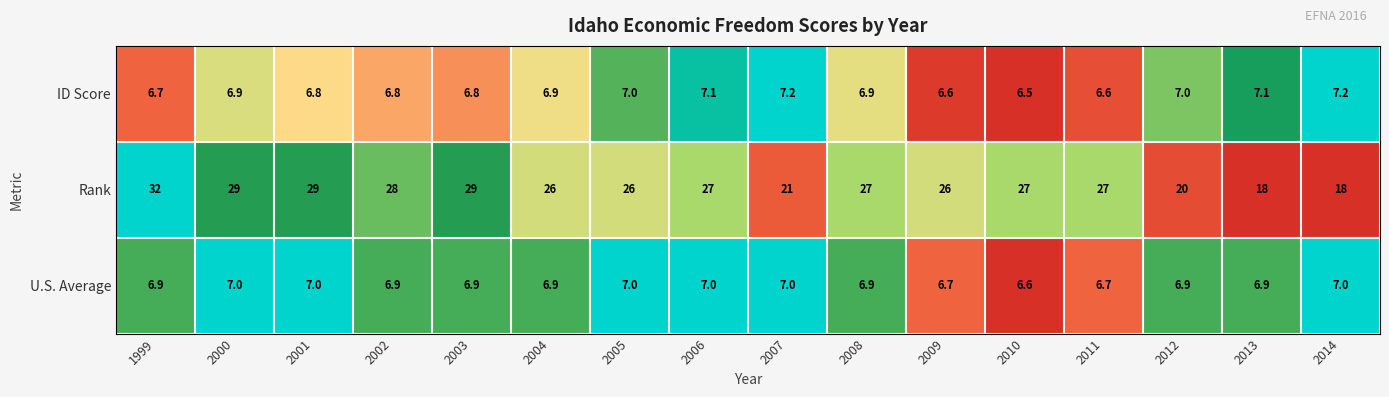

What is the spread (max minus min) of values at 2014?

11.0